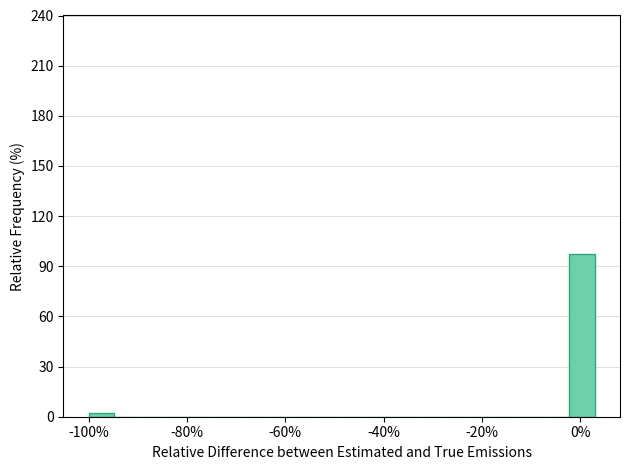

Around what value on the x-axis is the tallest bar? Give the approximate position of its centre, as read against the axis.

0